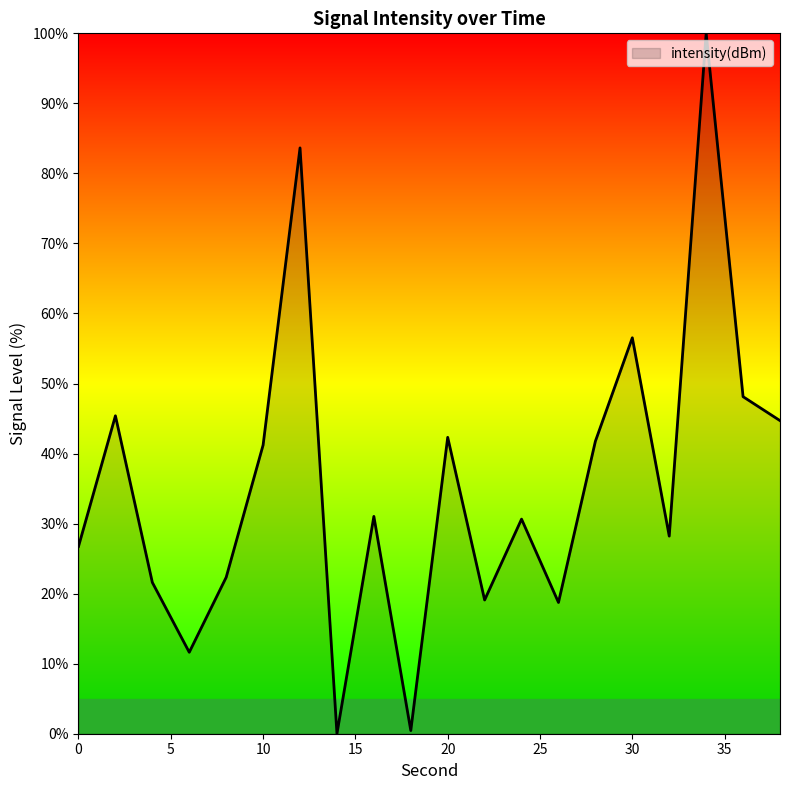

What is the greatest value displayed?

100.0